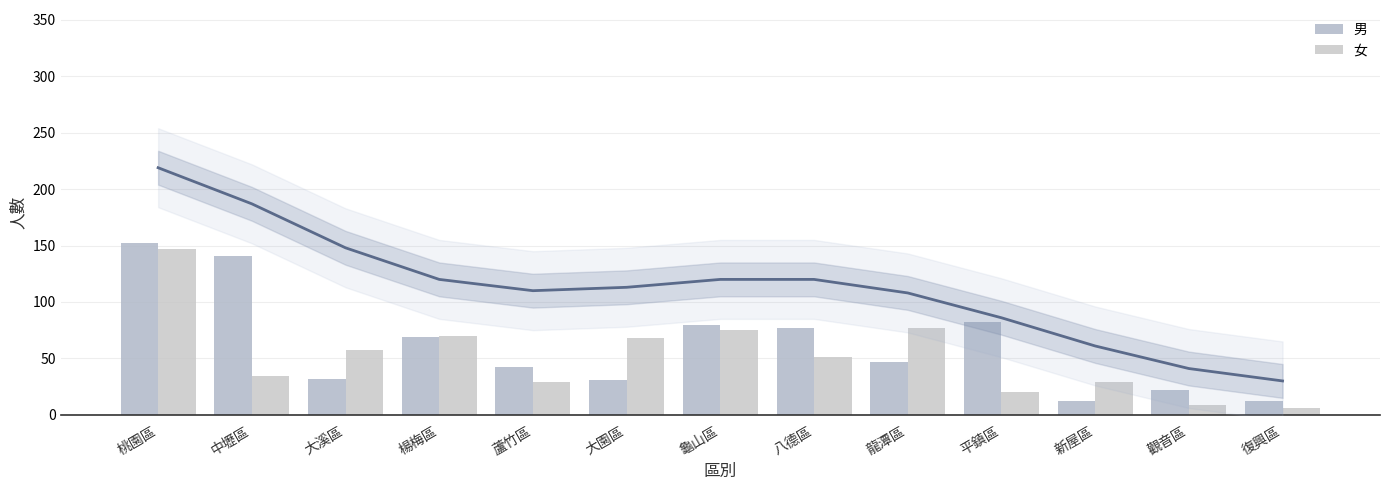

What is the total value across all series at 大溪區?

89